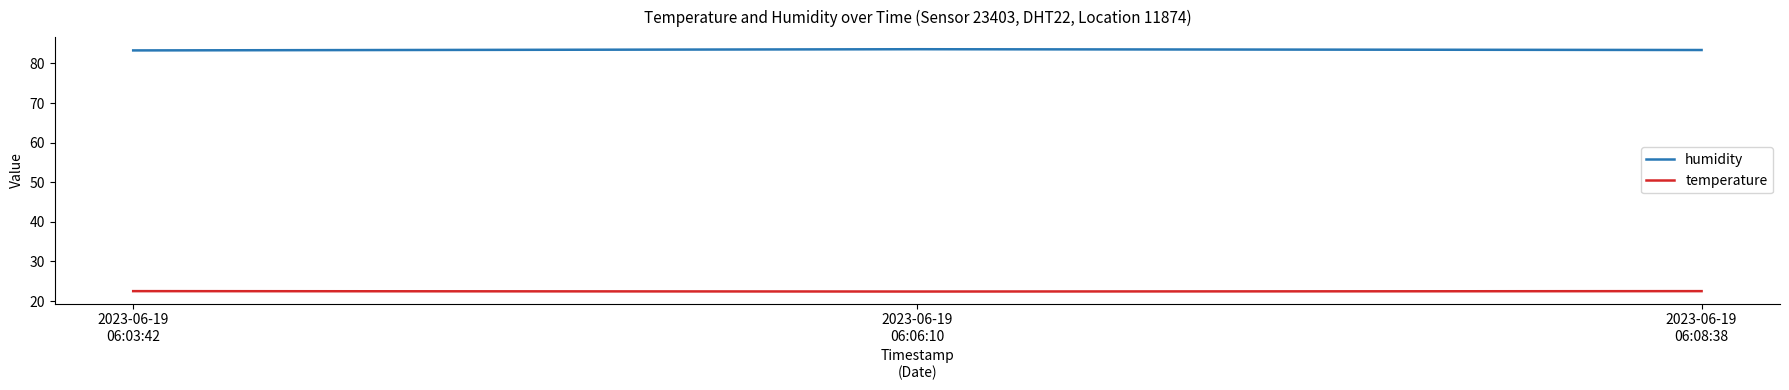

What is the spread (max minus min) of values at 2023-06-19
06:06:10?

61.2